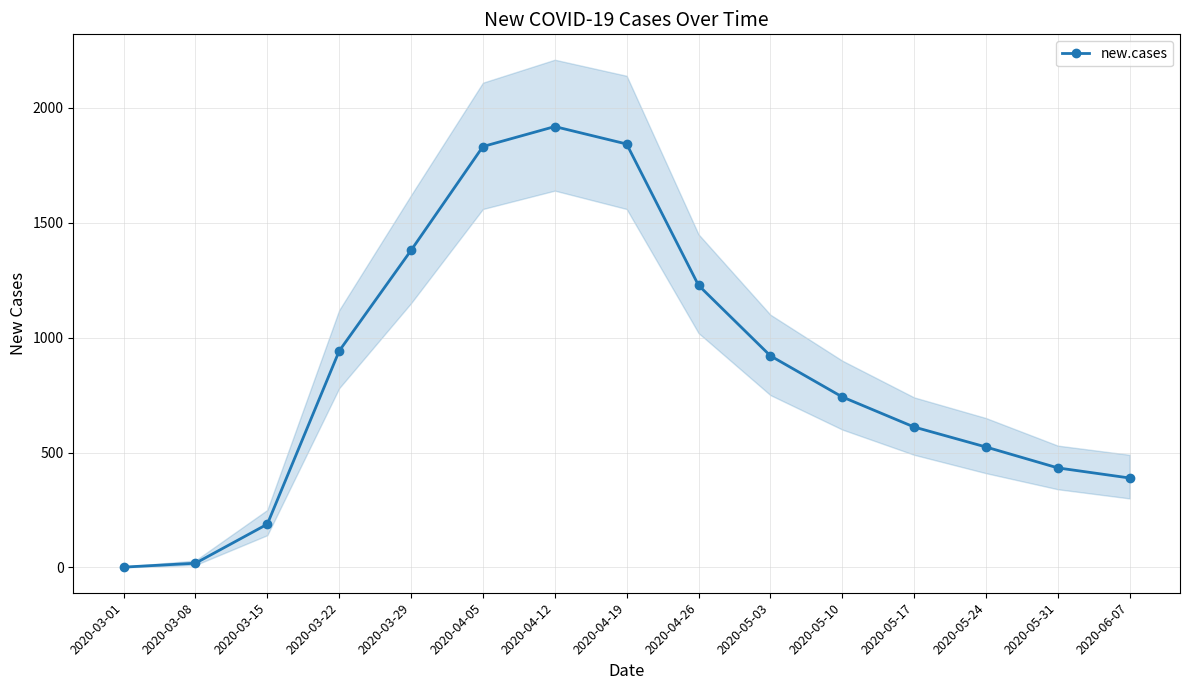

Does the chart display data point markers on the line(s)?

Yes